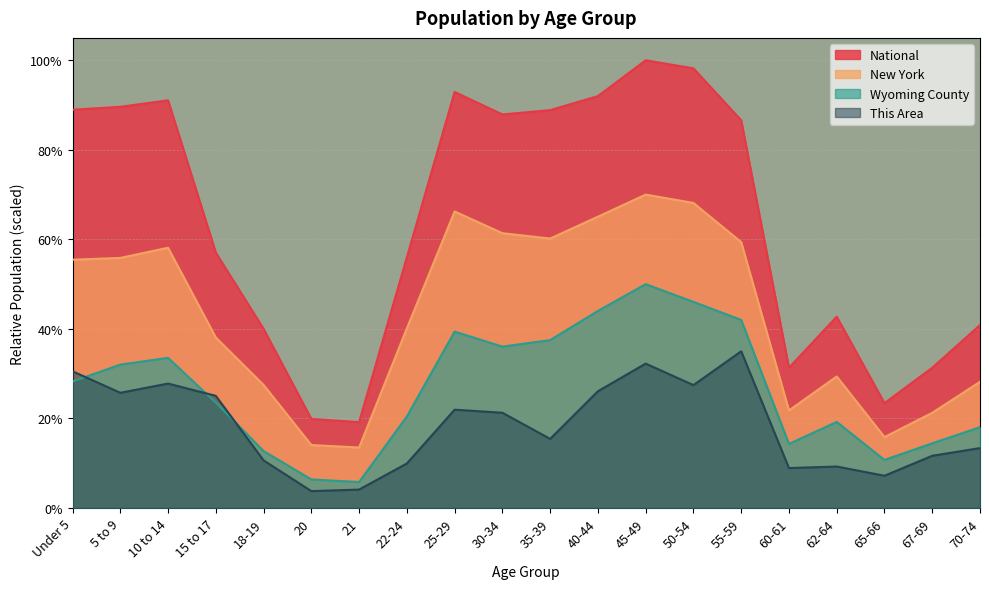

What is the label of the 4th point from the right?

62-64